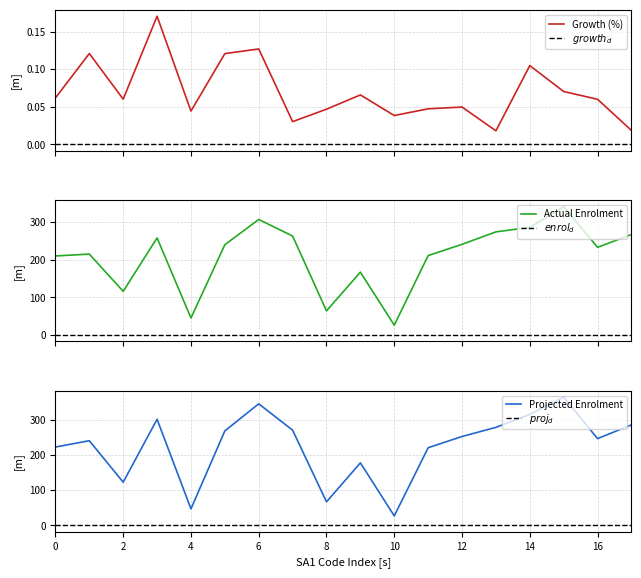

Which category has the lowest value in the Projected Enrolment series?

10